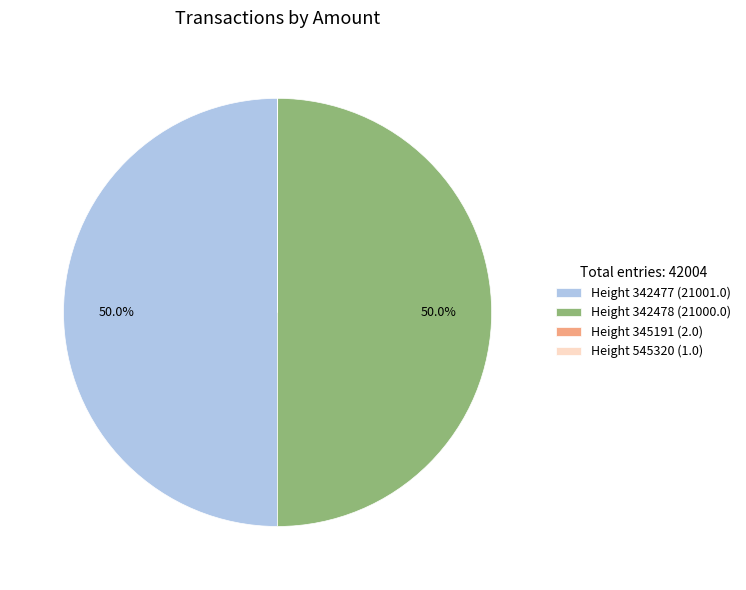

What portion of the pie excludes Height 342478 (21000.0)?

50.0%